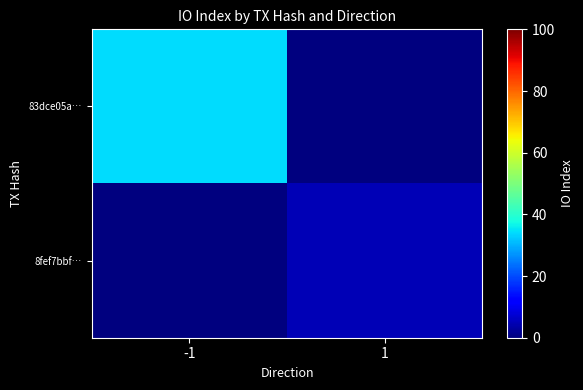

What is the total value across all series at -1?

34